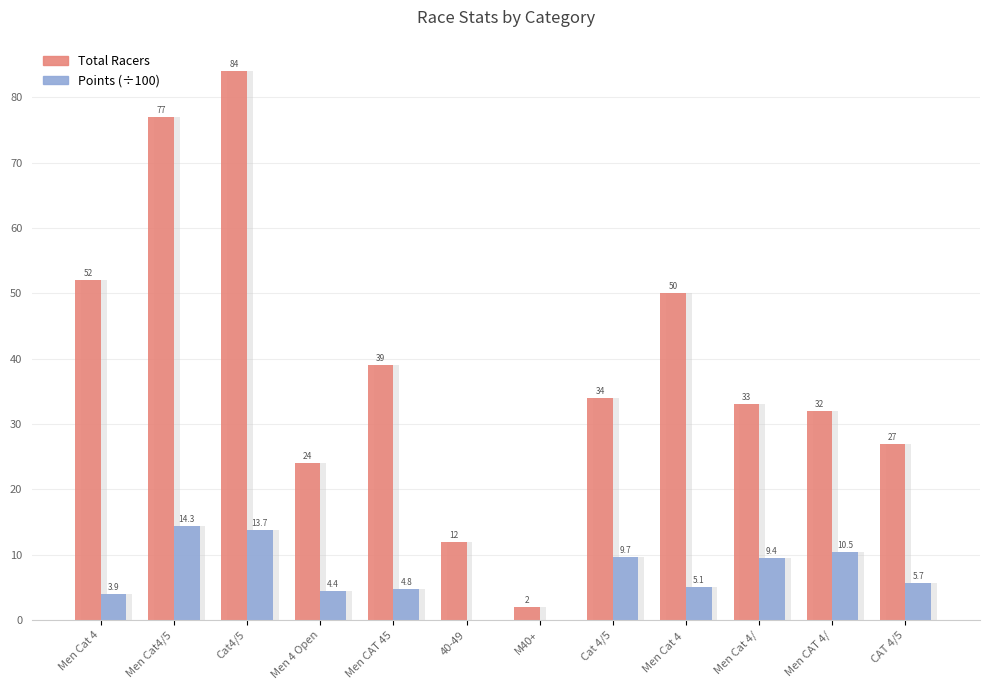

Read the Points (÷100) value at Men Cat 4 .

5.1